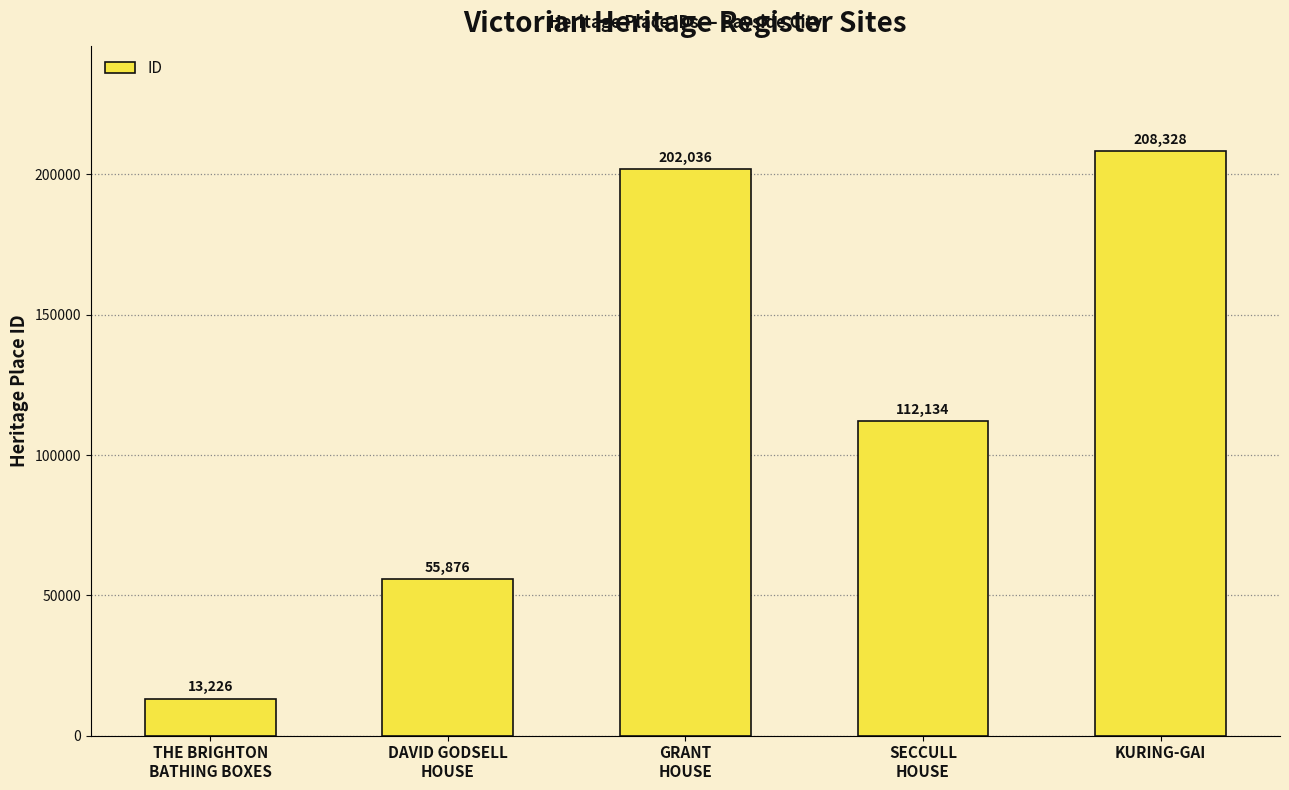

How many data points does each series have?

5